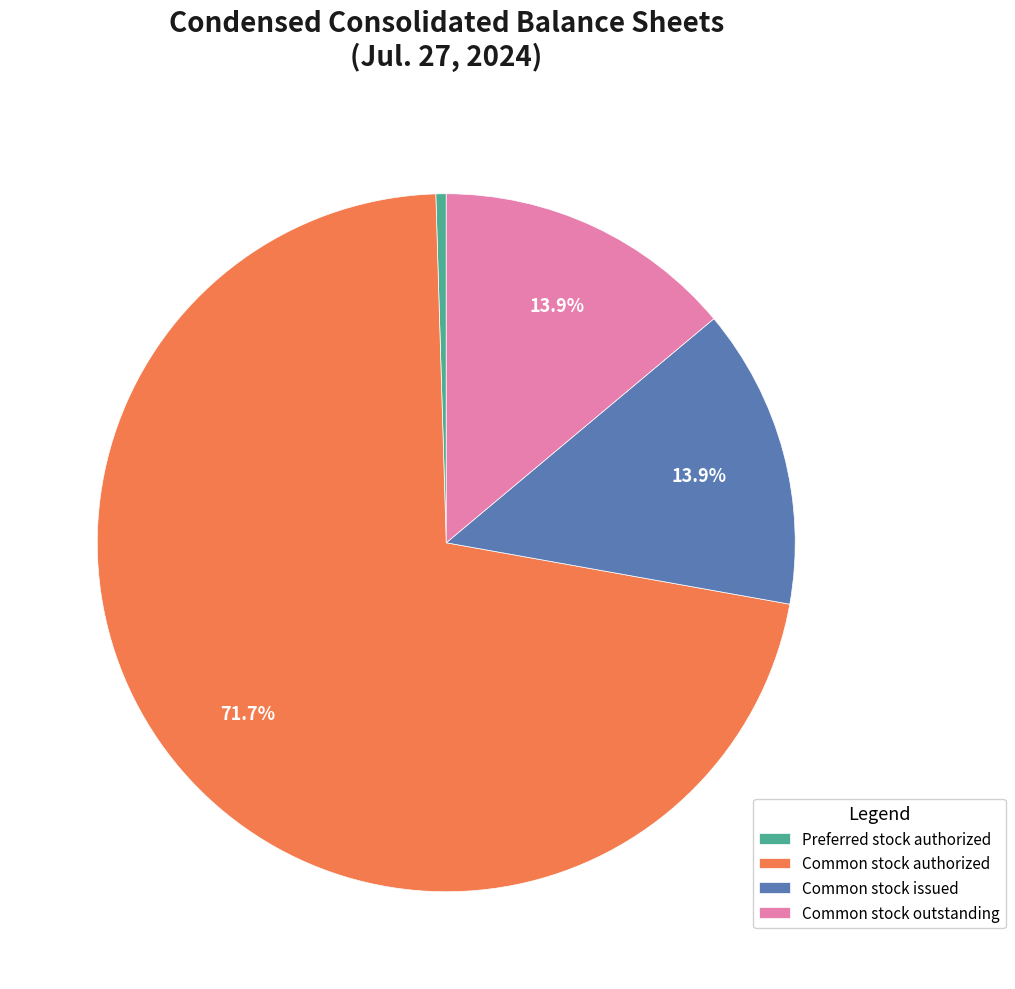

How much of the chart is everything except Common stock outstanding?

86.1%